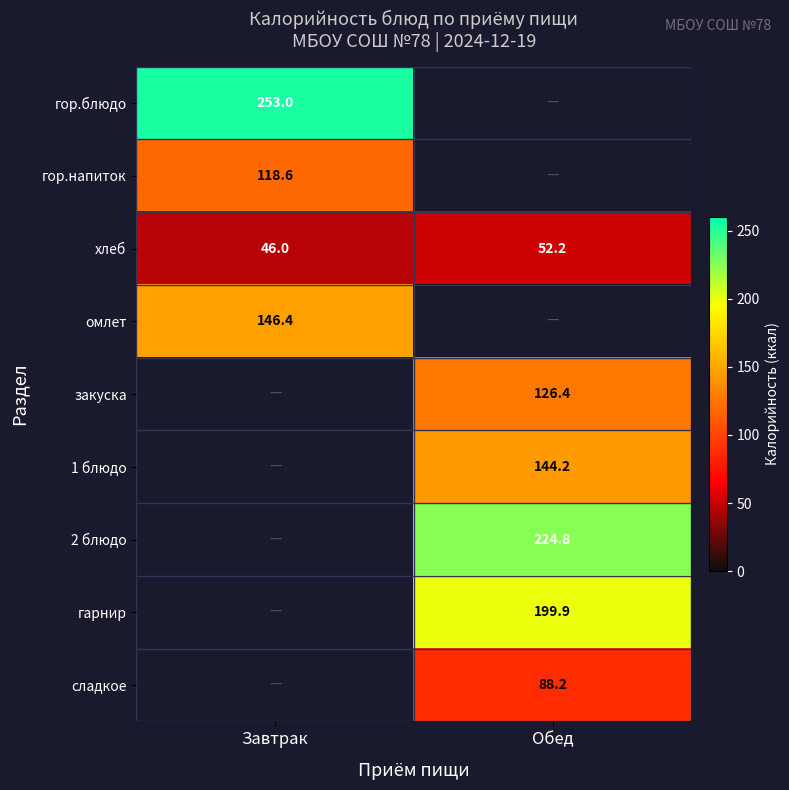

What is the maximum value for хлеб?

52.2